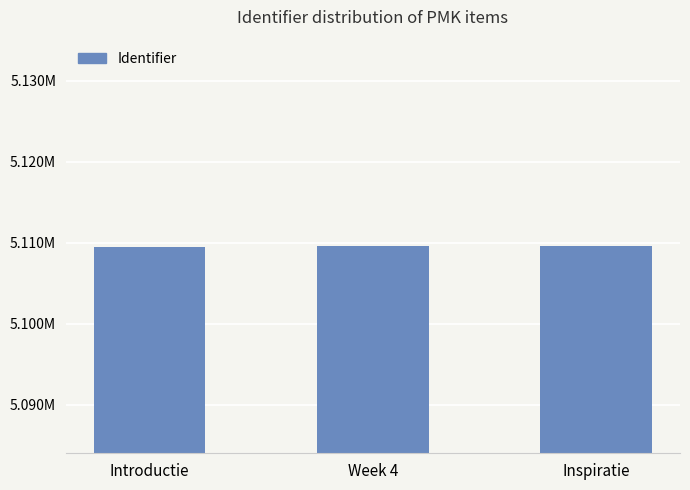

Does the chart contain any negative values?

No